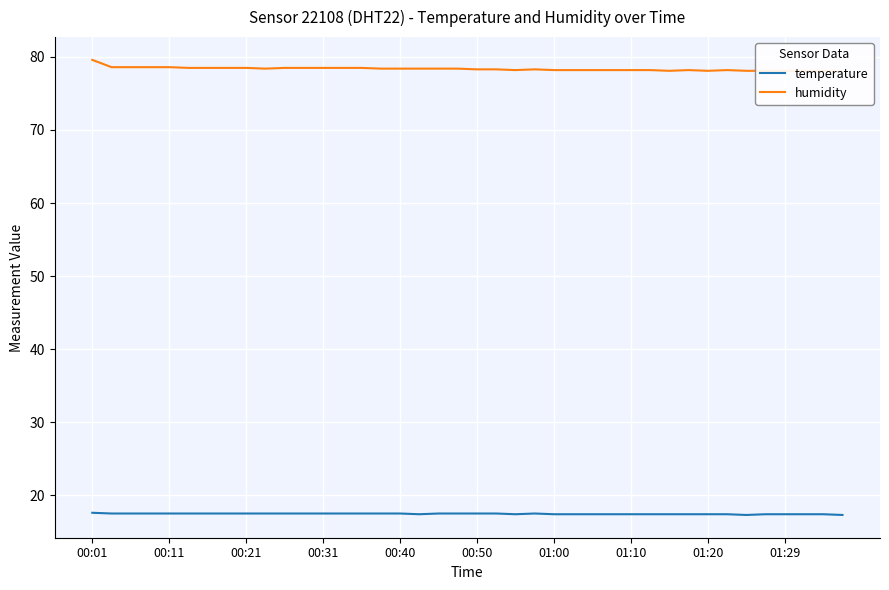

At which category is the sum across all series the highest?

00:01